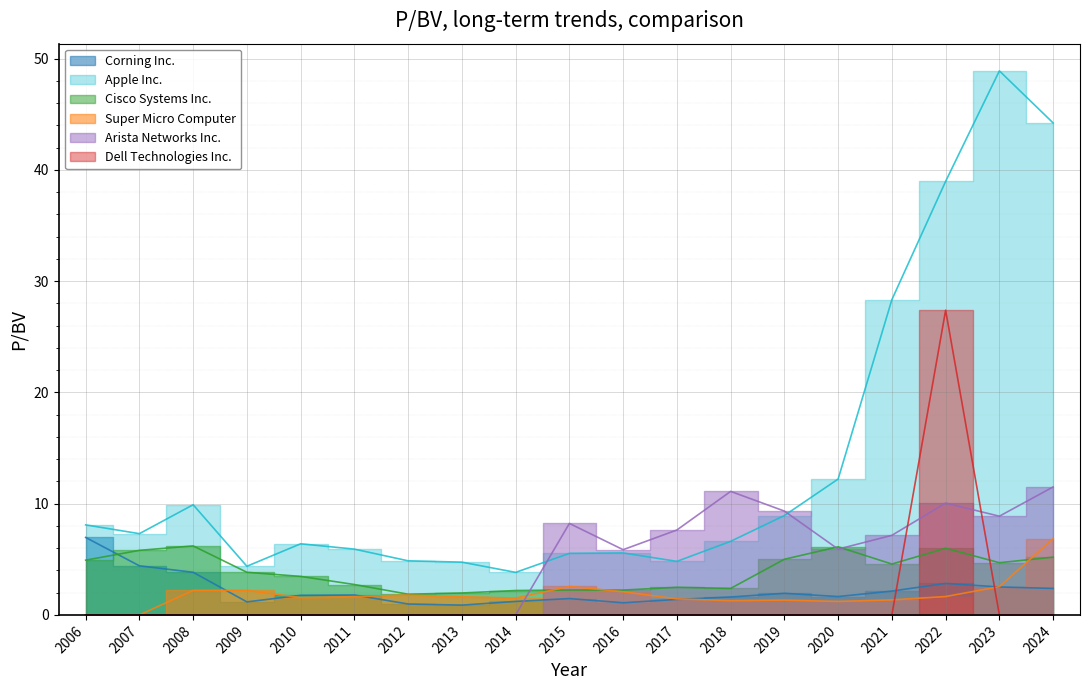

At which category is the sum across all series the highest?

2022